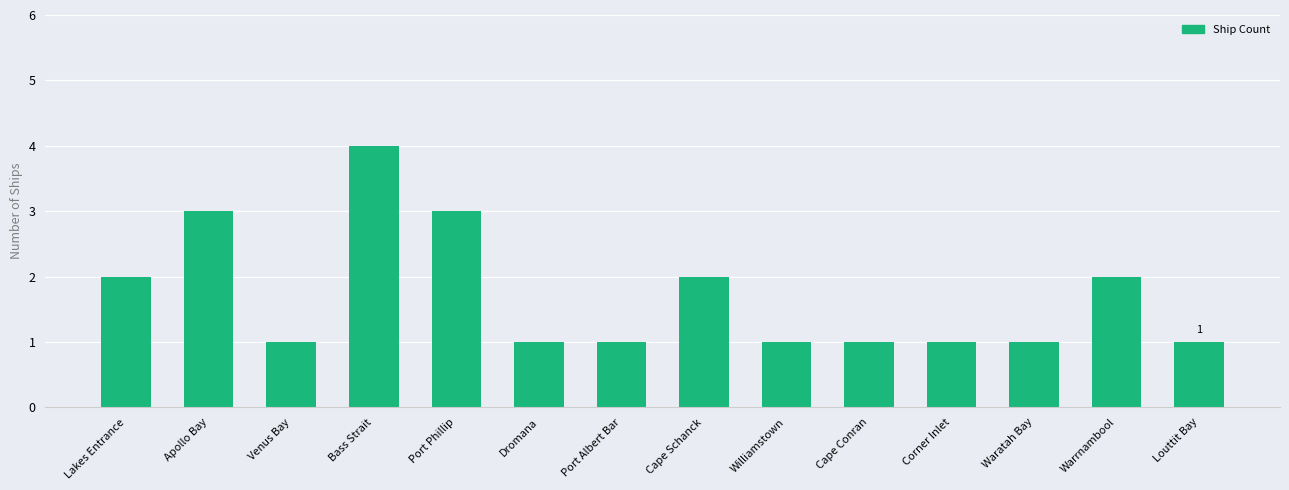

Count the number of data series in this chart.

1